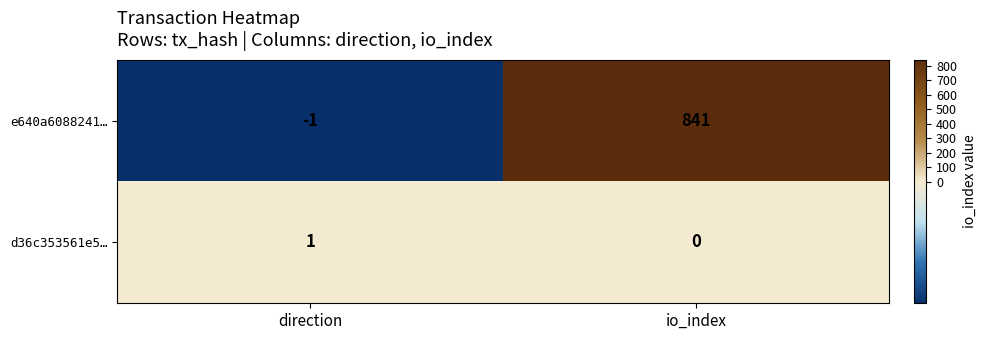

At which category is the sum across all series the highest?

io_index